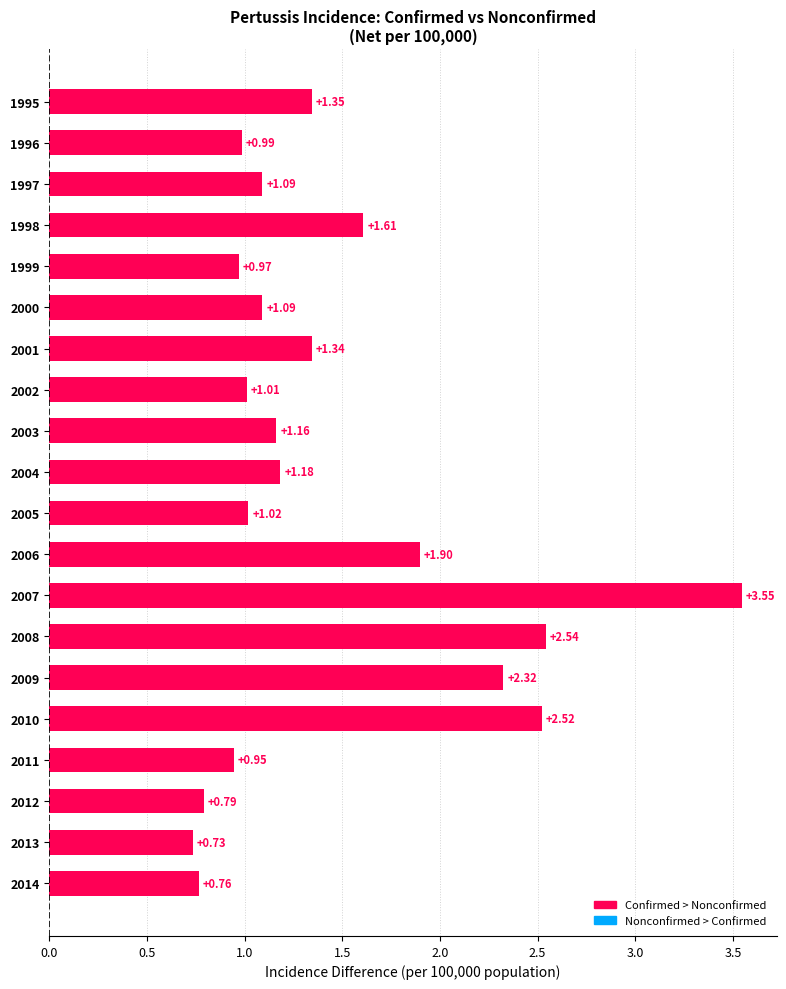

What is the sum of the values at 2010 and 2012?

3.3